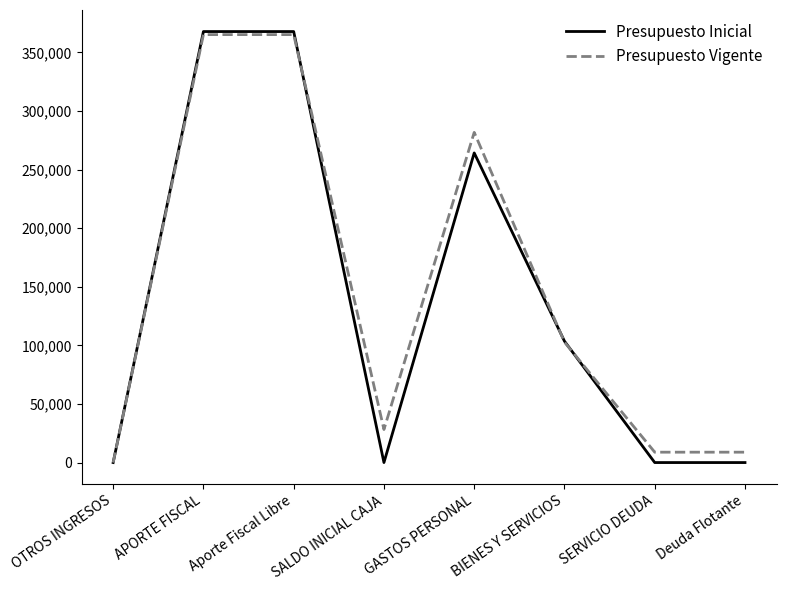

Which series has the largest total across all categories?

Presupuesto Vigente